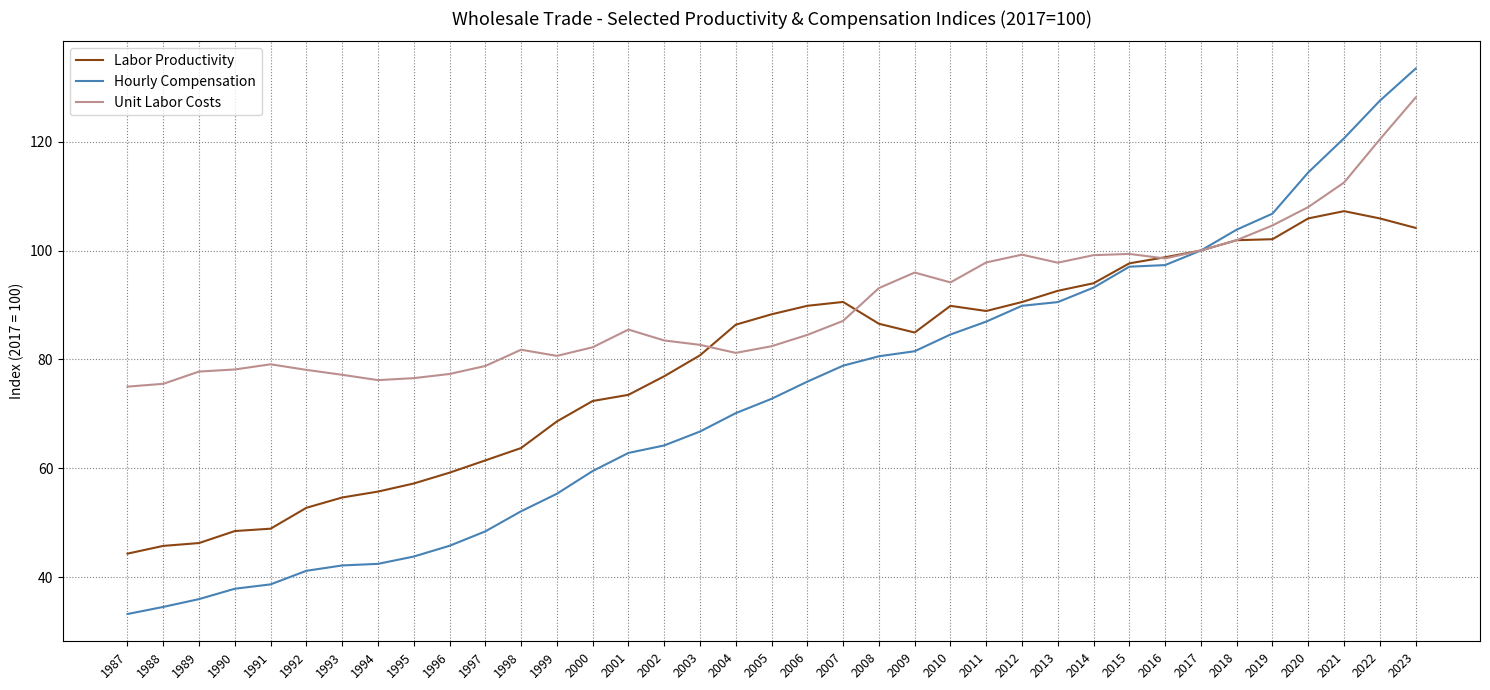

What is the total value across all series at 1990?

164.6